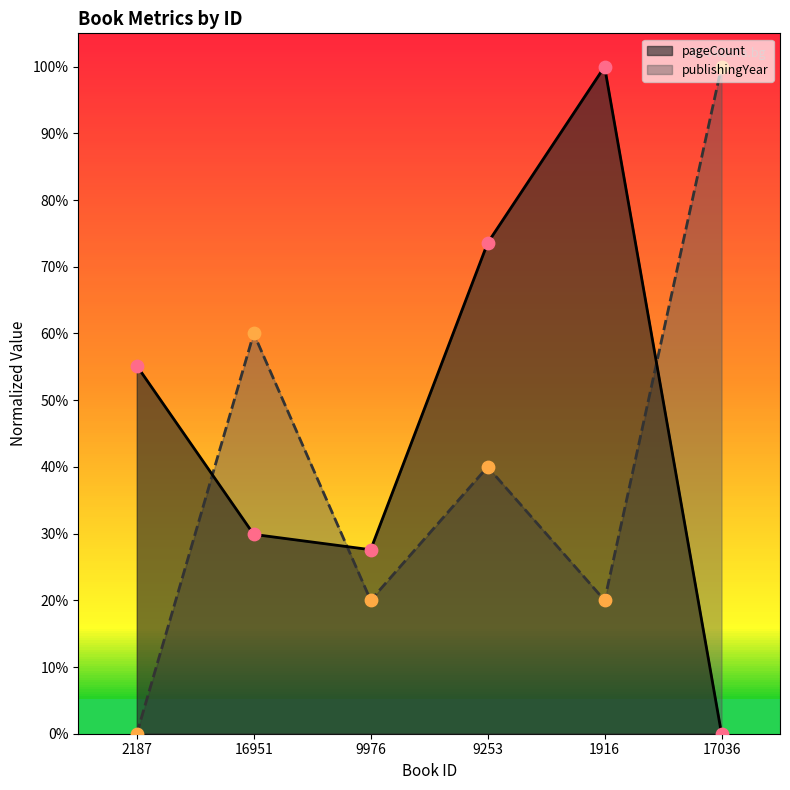

Which series has the largest total across all categories?

pageCount